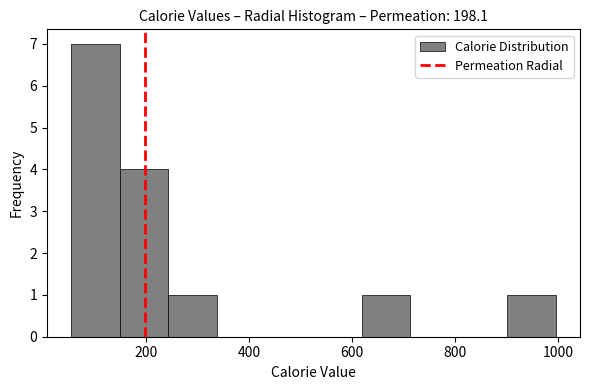

Which range on the x-axis has the tallest bar?

60 to 140